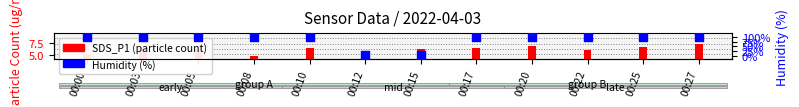

What are all the series names shown in the legend?

SDS_P1, Humidity